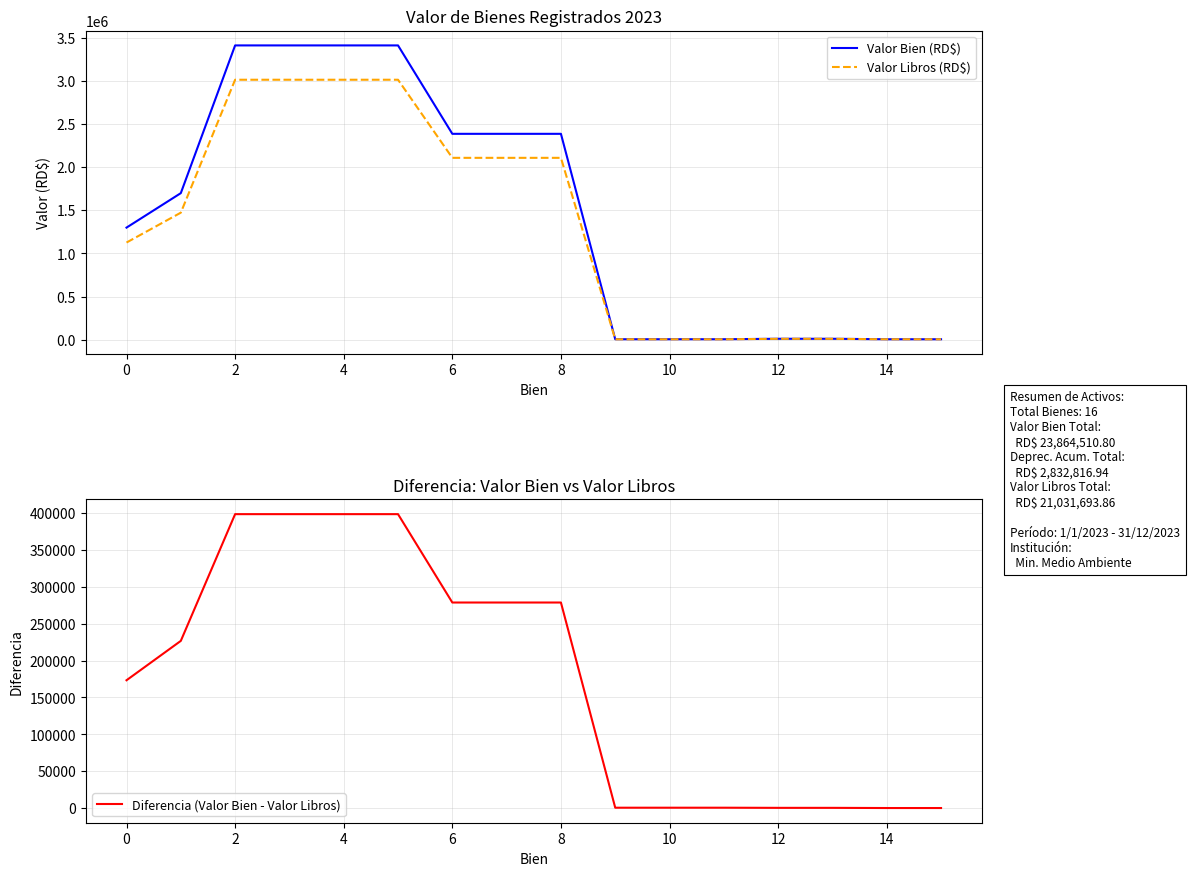

True or false: Valor Bien (RD$) has more than 1 interior local peaks.

False